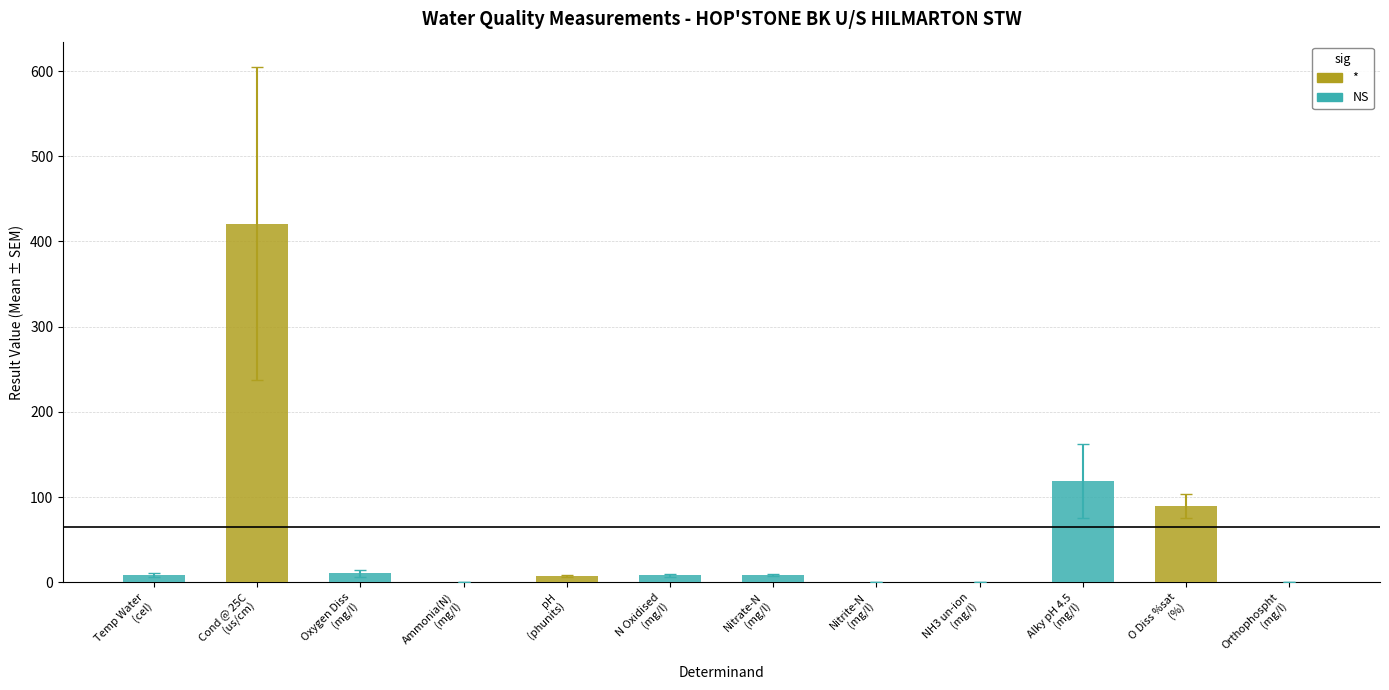

What is the change in value from Nitrate-N to Orthophospht?

-8.3